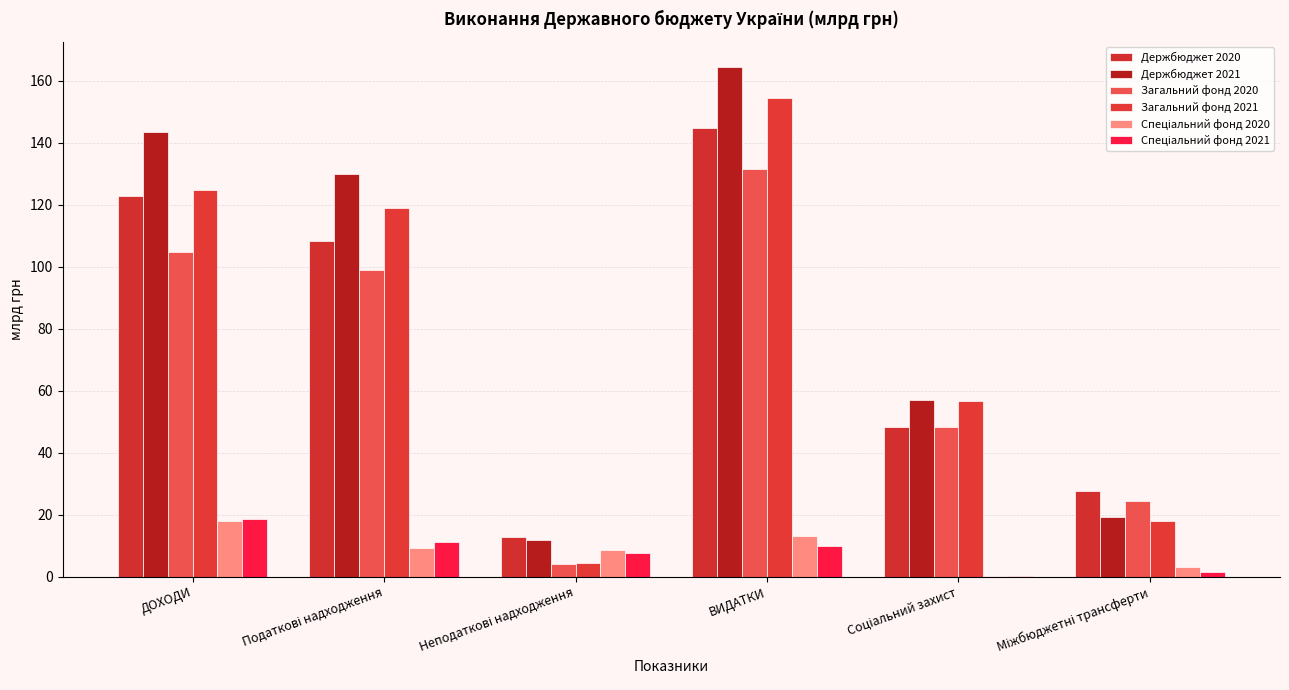

Which series has the widest spread of values?

Держбюджет 2021